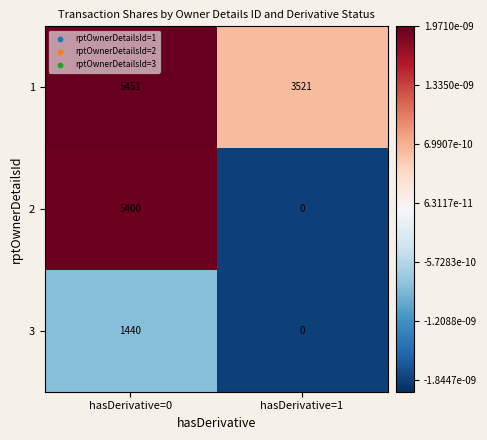

How many values in the 1 series are below 5451?

1